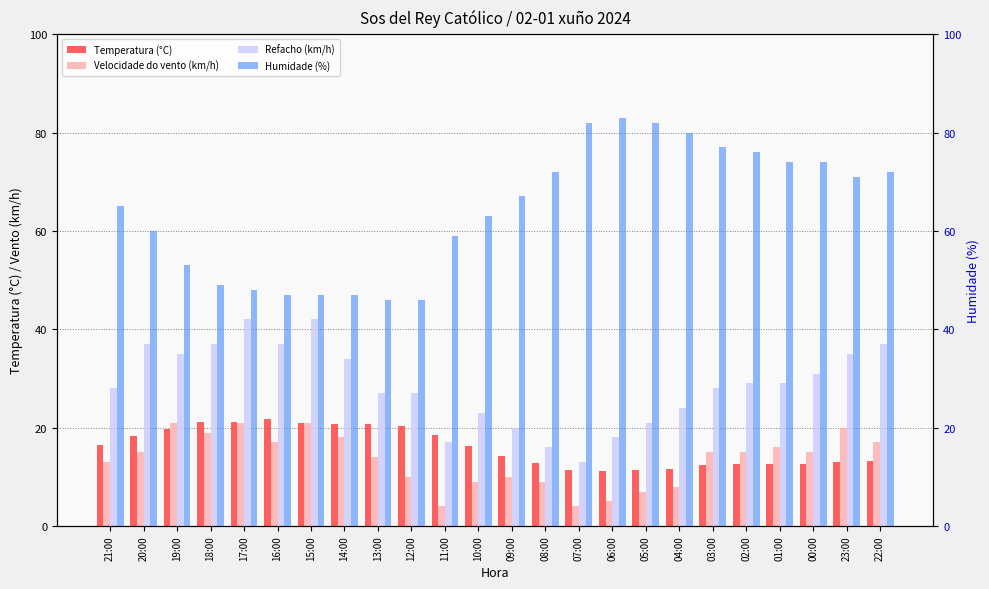

Reading right to left, transcribe all the data shown in this chart.

Temperatura (°C): 22:00=13.2	23:00=13.1	00:00=12.7	01:00=12.6	02:00=12.5	03:00=12.3	04:00=11.6	05:00=11.4	06:00=11.2	07:00=11.3	08:00=12.8	09:00=14.3	10:00=16.2	11:00=18.4	12:00=20.3	13:00=20.7	14:00=20.7	15:00=21.0	16:00=21.7	17:00=21.1	18:00=21.1	19:00=19.8	20:00=18.2	21:00=16.4
Velocidade do vento (km/h): 22:00=17.0	23:00=20.0	00:00=15.0	01:00=16.0	02:00=15.0	03:00=15.0	04:00=8.0	05:00=7.0	06:00=5.0	07:00=4.0	08:00=9.0	09:00=10.0	10:00=9.0	11:00=4.0	12:00=10.0	13:00=14.0	14:00=18.0	15:00=21.0	16:00=17.0	17:00=21.0	18:00=19.0	19:00=21.0	20:00=15.0	21:00=13.0
Refacho (km/h): 22:00=37.0	23:00=35.0	00:00=31.0	01:00=29.0	02:00=29.0	03:00=28.0	04:00=24.0	05:00=21.0	06:00=18.0	07:00=13.0	08:00=16.0	09:00=20.0	10:00=23.0	11:00=17.0	12:00=27.0	13:00=27.0	14:00=34.0	15:00=42.0	16:00=37.0	17:00=42.0	18:00=37.0	19:00=35.0	20:00=37.0	21:00=28.0
Humidade (%): 22:00=72.0	23:00=71.0	00:00=74.0	01:00=74.0	02:00=76.0	03:00=77.0	04:00=80.0	05:00=82.0	06:00=83.0	07:00=82.0	08:00=72.0	09:00=67.0	10:00=63.0	11:00=59.0	12:00=46.0	13:00=46.0	14:00=47.0	15:00=47.0	16:00=47.0	17:00=48.0	18:00=49.0	19:00=53.0	20:00=60.0	21:00=65.0